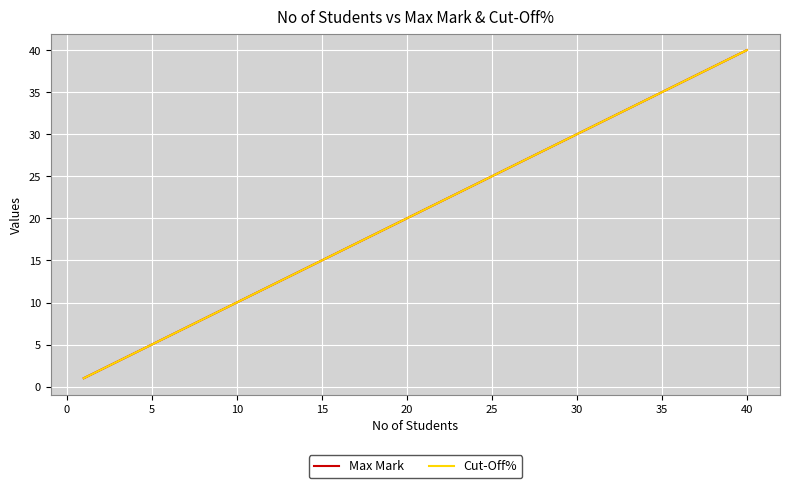

True or false: Max Mark and Cut-Off% cross at least once.

False